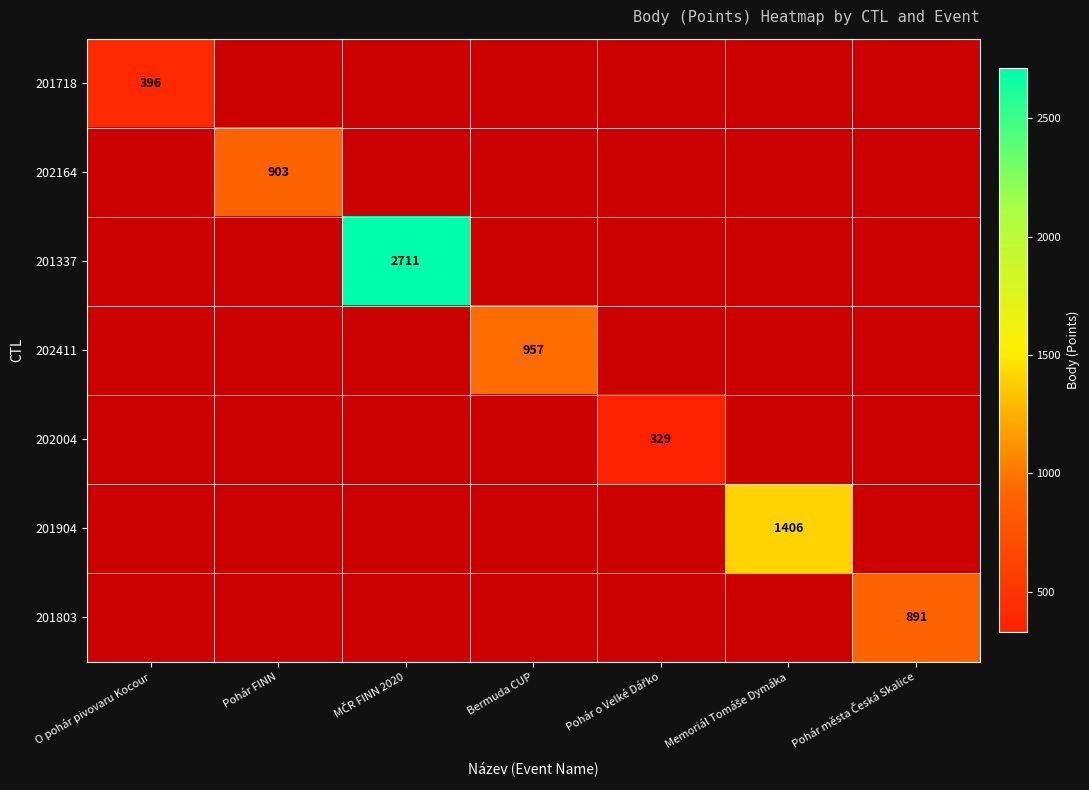

True or false: 201718 has a value of 396 at O pohár pivovaru Kocour.

True